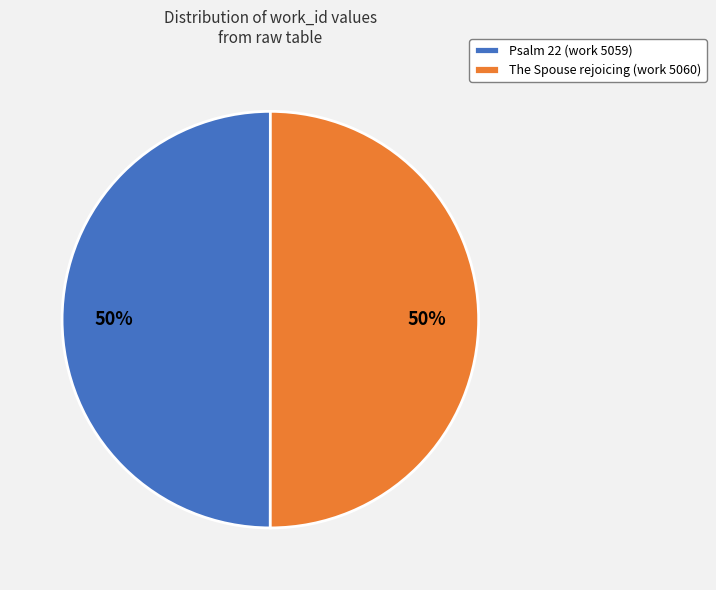

How many slices are in this pie chart?

2